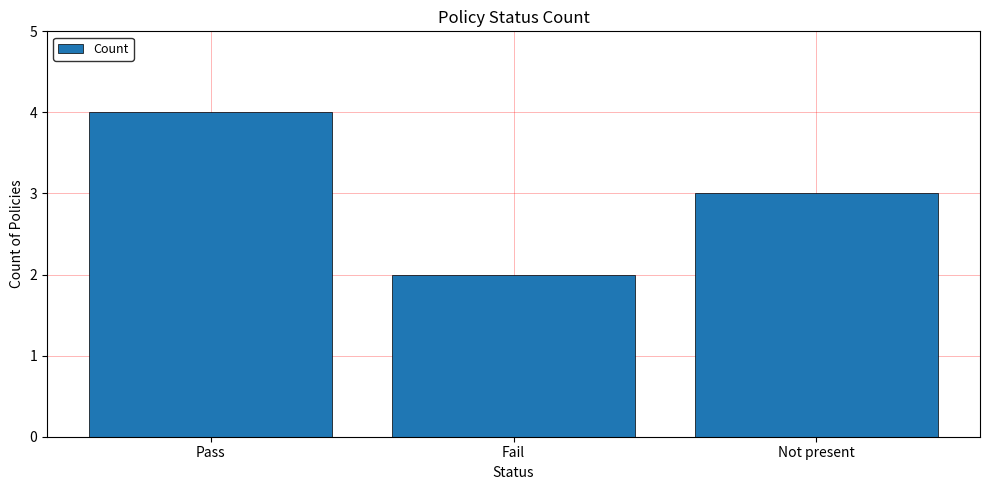

Does the chart contain any negative values?

No